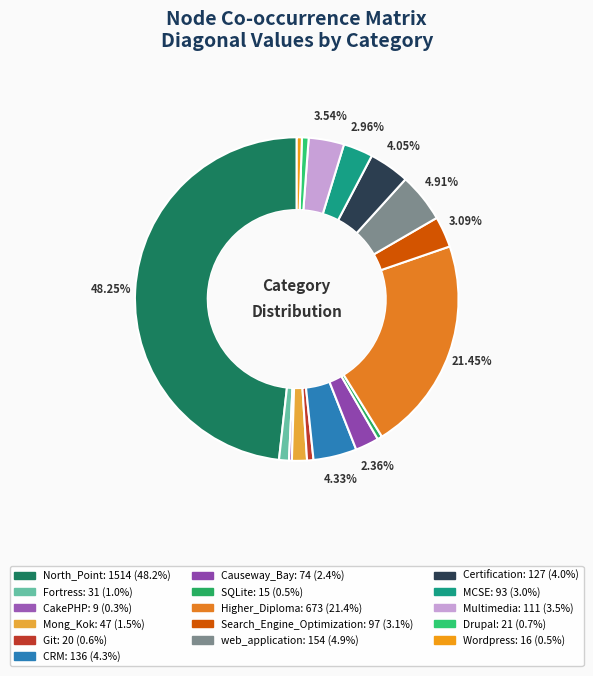

What is the change in value from North_Point to MCSE?

-1421